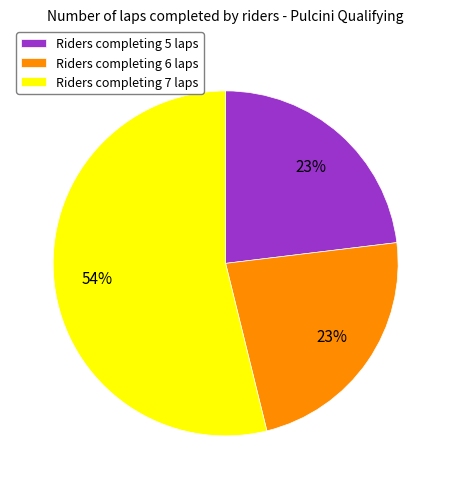

Is there any slice that represents more than half of the pie?

Yes